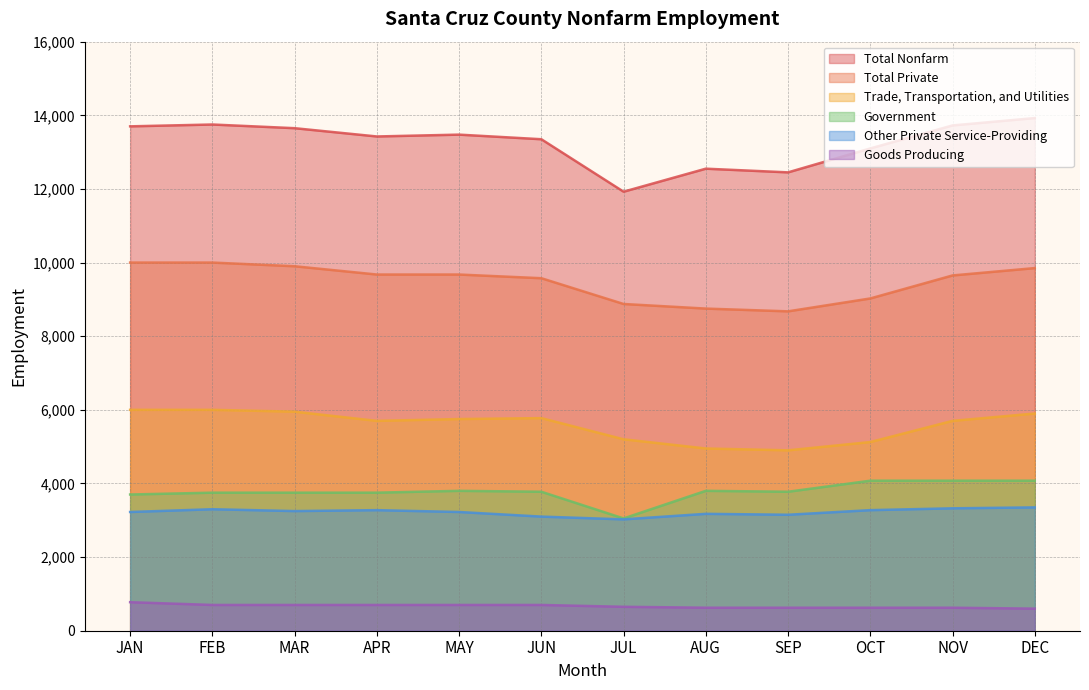

The value of Total Nonfarm at APR is 8235. True or false?

False